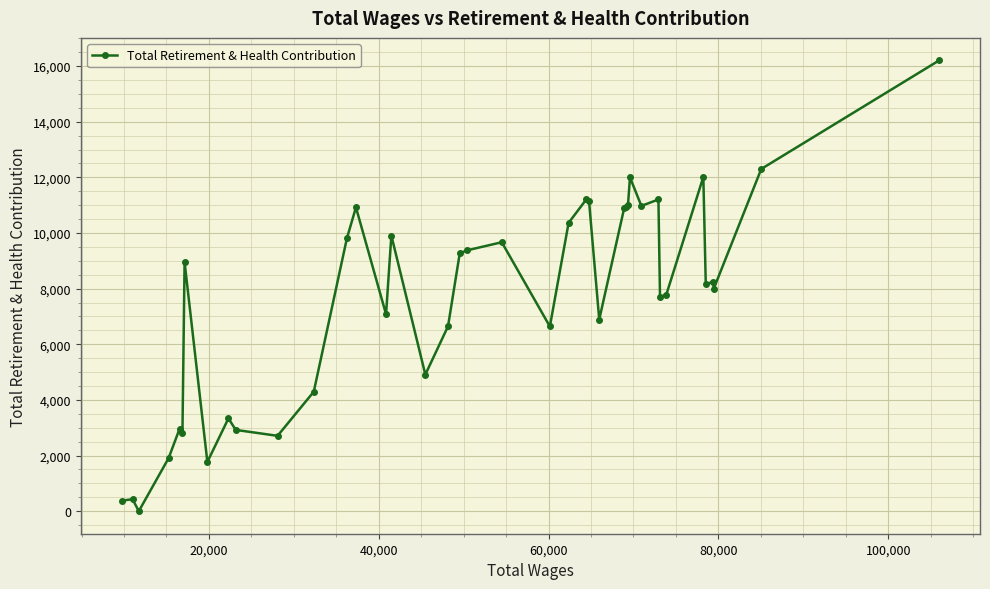

True or false: there are more than 1 points higher than both neighbors.

True